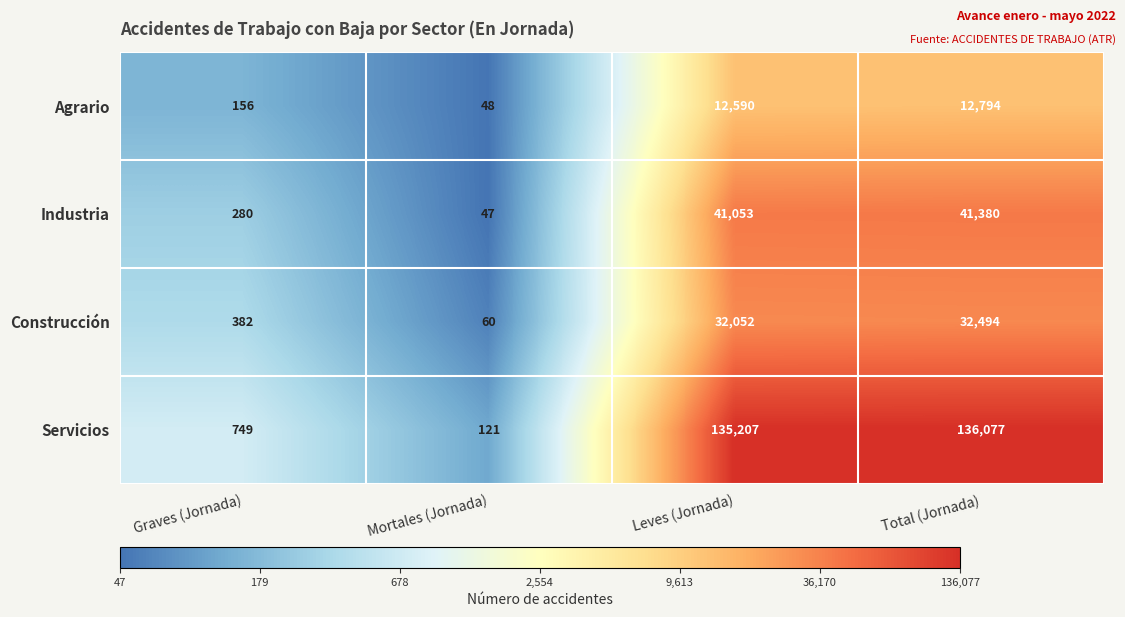

Is it true that Servicios equals 243964 at Total (Jornada)?

False